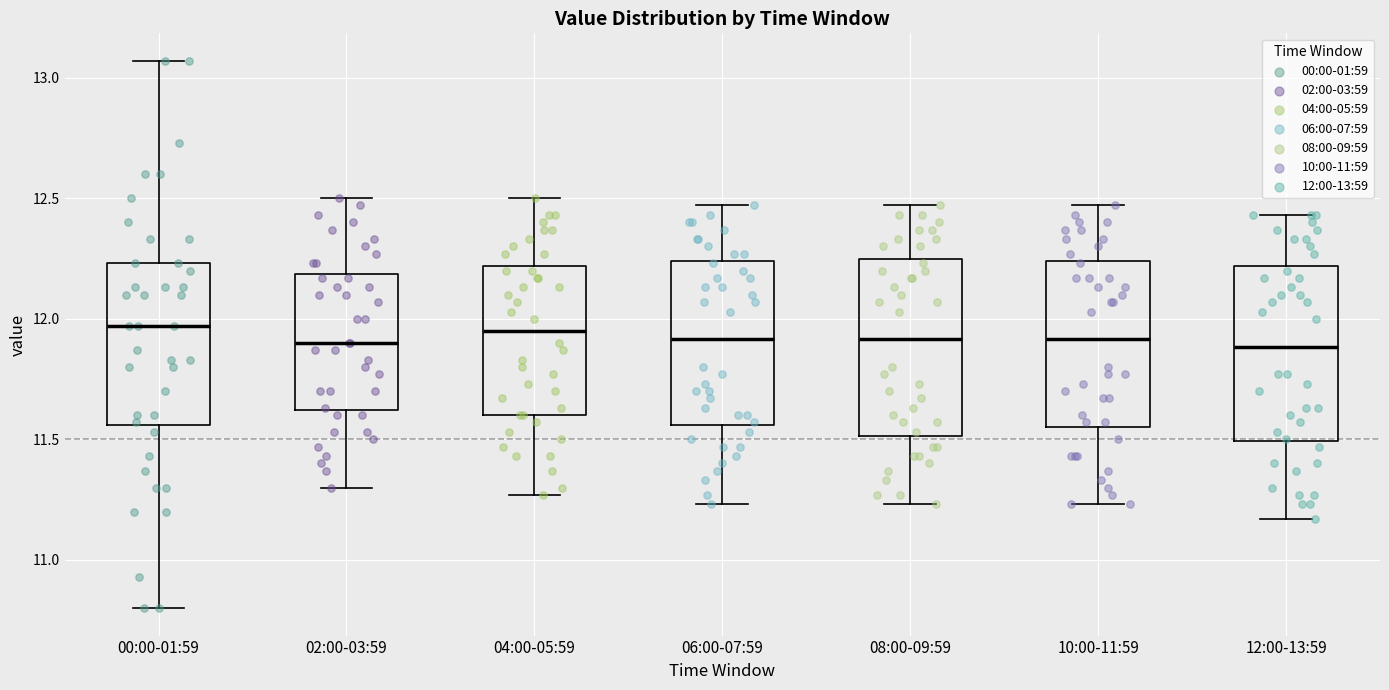

Where is the upper edge of the box for 10:00-11:59 on the y-axis? The values are not printed on the chart, so give them approximately, as read against the axis.

12.25